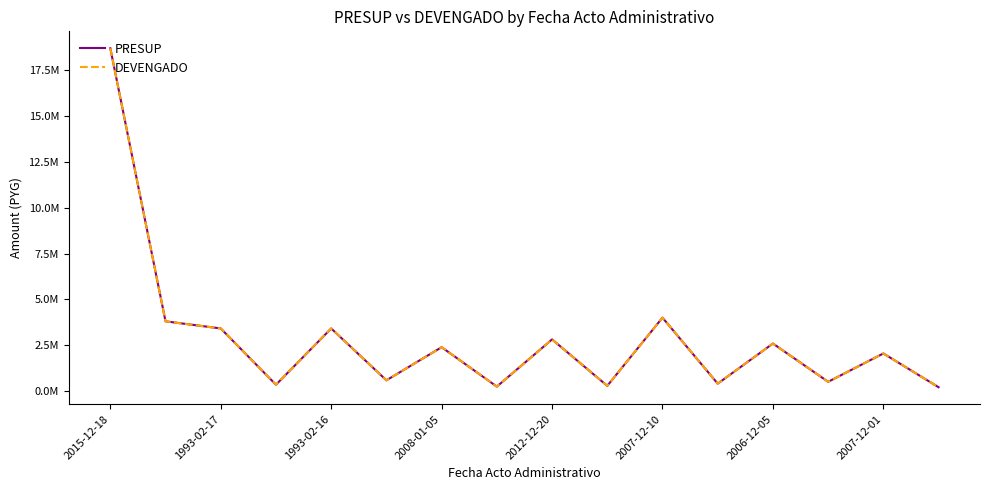

Does the chart have visible grid lines?

No